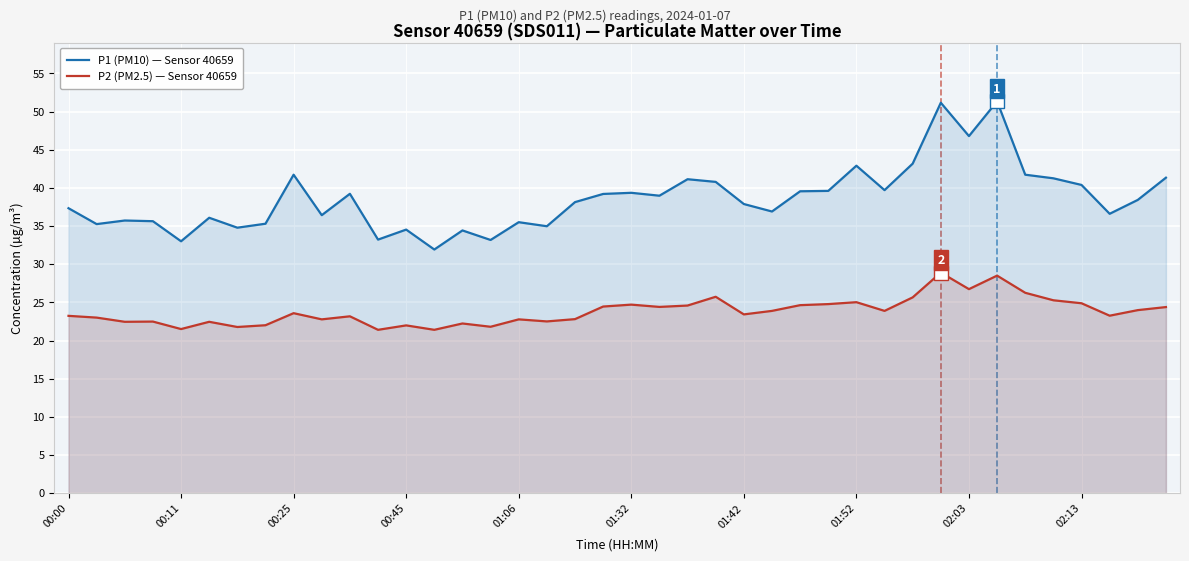

True or false: P1 (PM10) — Sensor 40659 and P2 (PM2.5) — Sensor 40659 cross at least once.

False